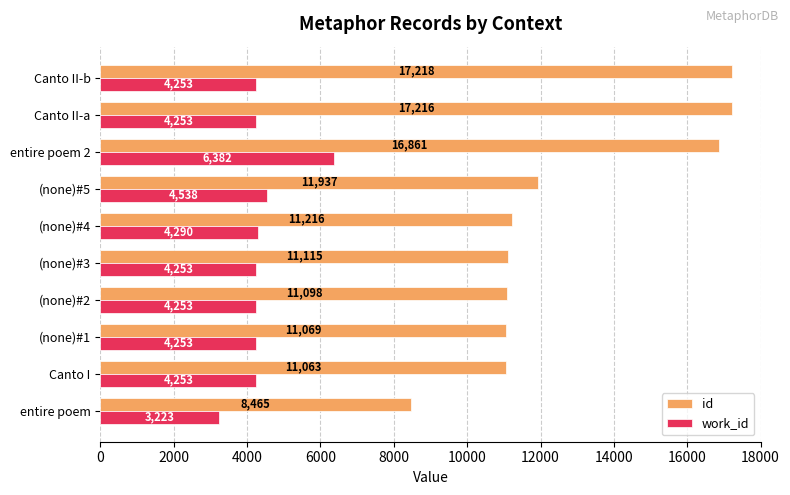

Is the value of id at Canto I greater than the value of work_id at (none)#4?

Yes